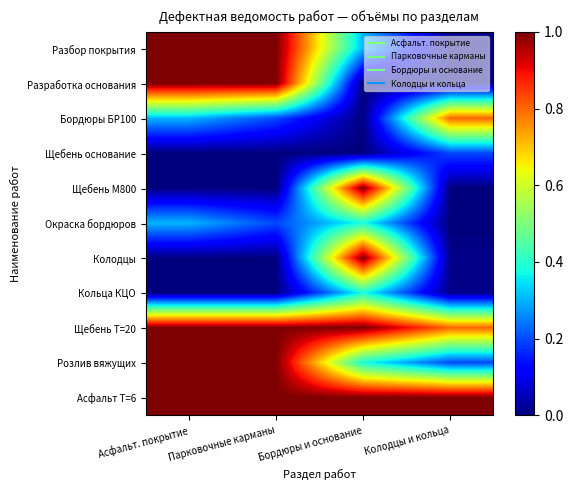

What is the spread (max minus min) of values at Парковочные карманы?

1.0